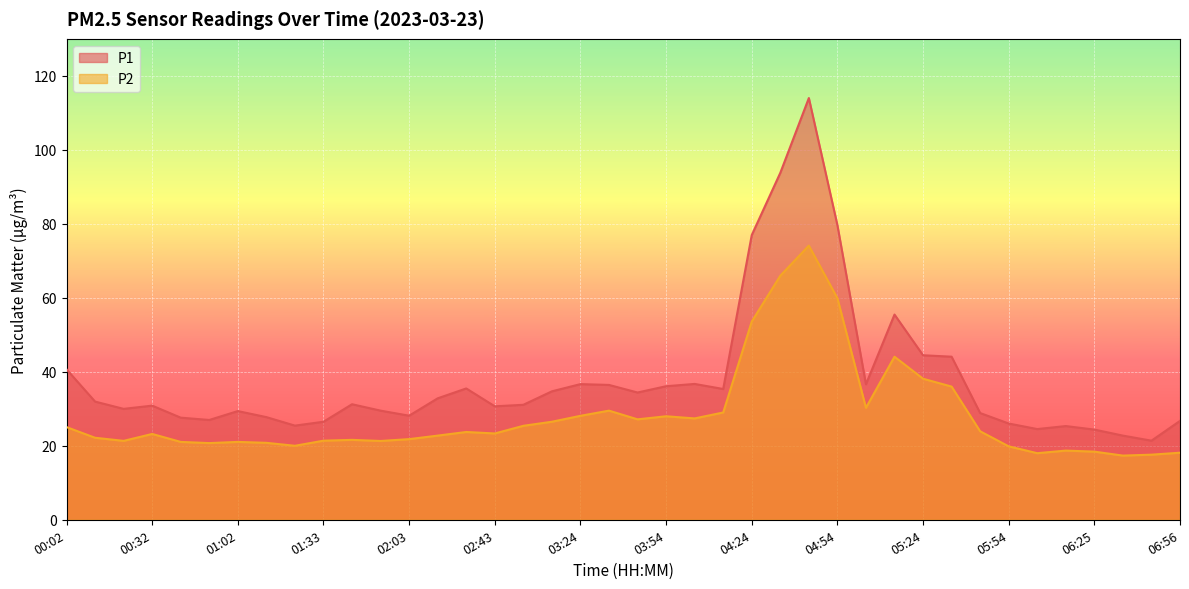

How many distinct data groups are displayed?

2